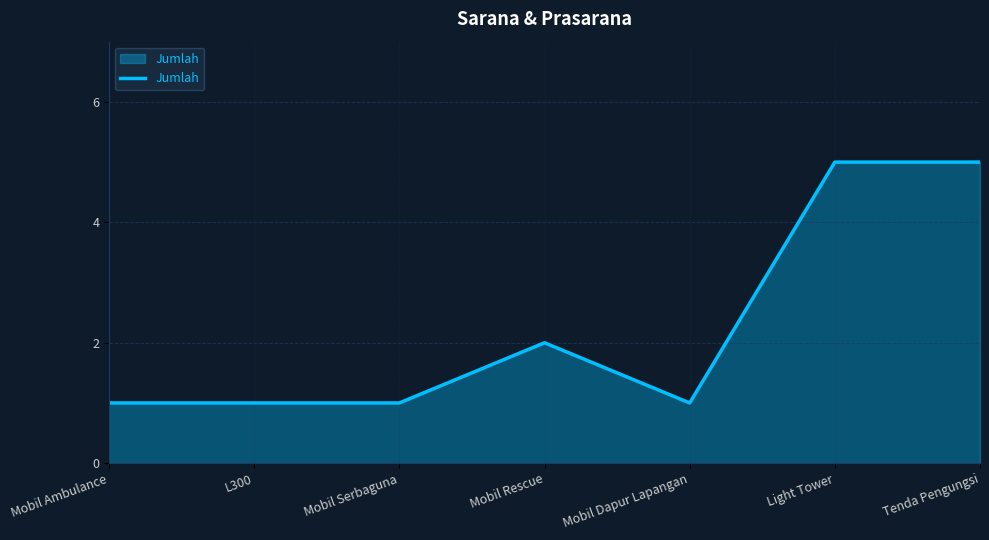

What is the minimum value shown in the chart?

1